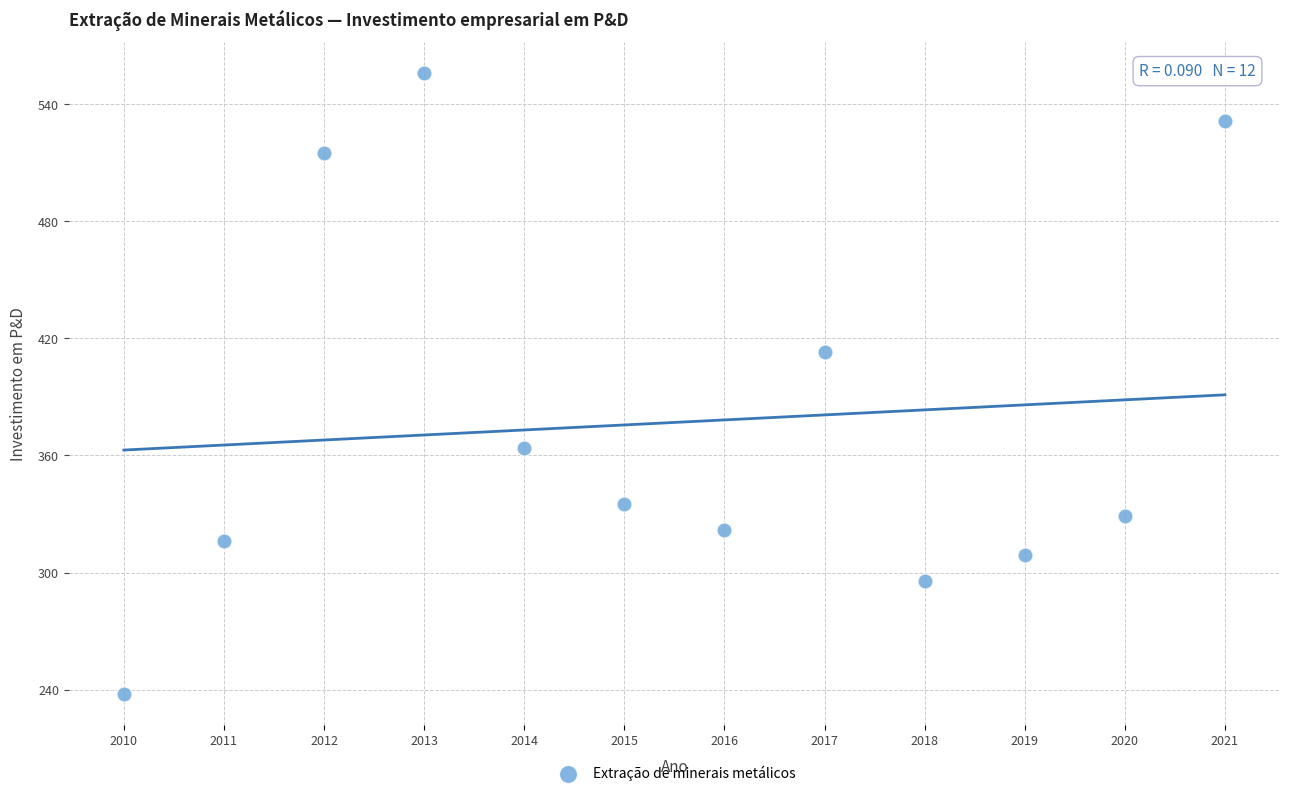

What is the range of X values (max minus min)?

11.0